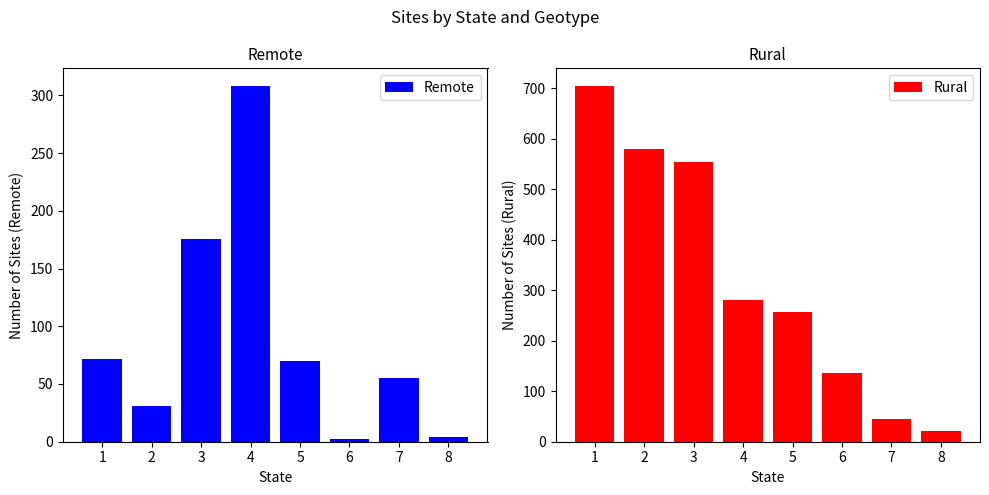

Between 5 and 7, which is larger?

5